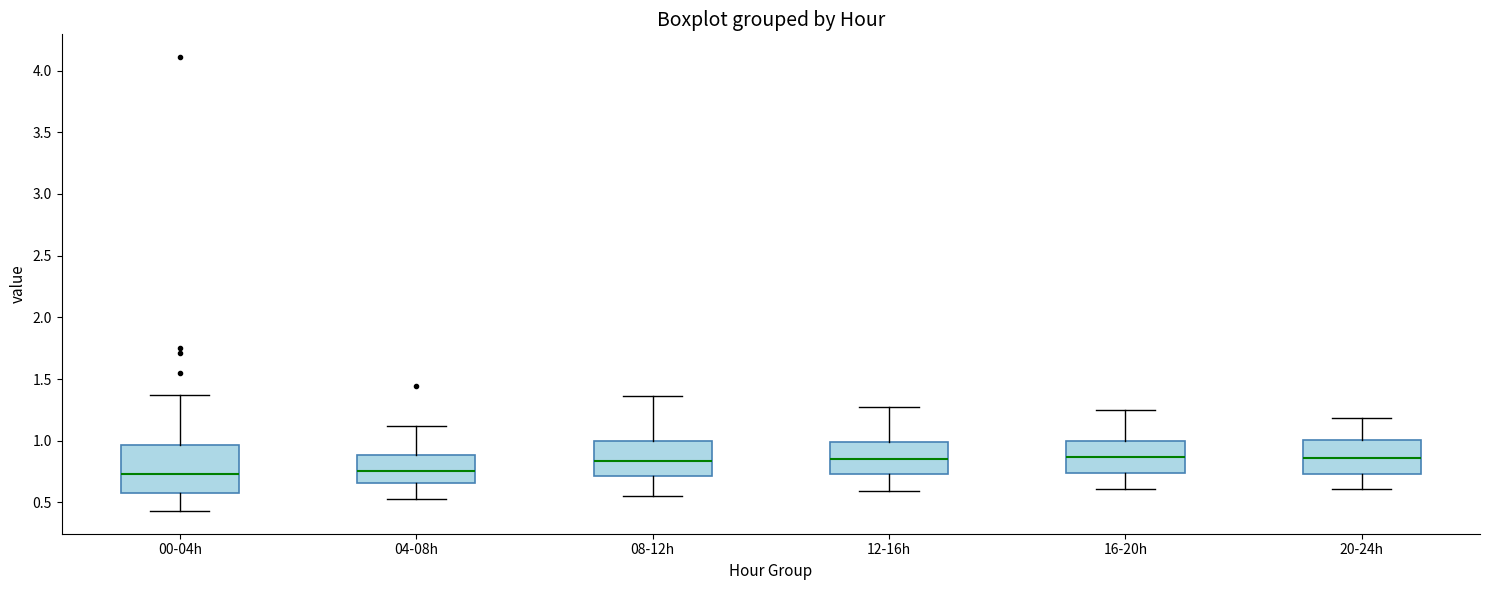

Reading left to right, read every box against the y-axis: the position of its median line, the range the box covers, and the ends of its whiskers. The values are not printed on the chart, so give them approximately, as read against the axis.

00-04h: median 0.75, box 0.60 to 0.95, whiskers 0.45 to 1.35
04-08h: median 0.75, box 0.65 to 0.90, whiskers 0.55 to 1.10
08-12h: median 0.85, box 0.70 to 1.00, whiskers 0.55 to 1.35
12-16h: median 0.85, box 0.75 to 1.00, whiskers 0.60 to 1.25
16-20h: median 0.85, box 0.75 to 1.00, whiskers 0.60 to 1.25
20-24h: median 0.85, box 0.75 to 1.00, whiskers 0.60 to 1.20